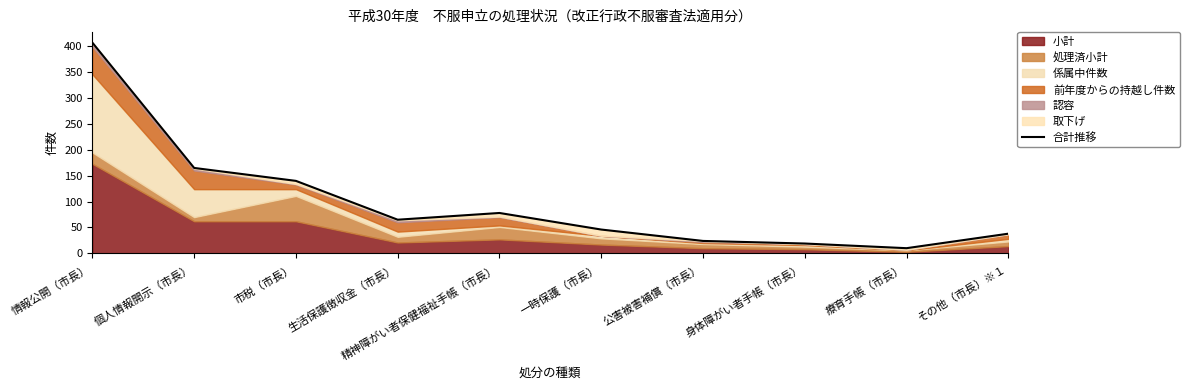

The chart shows a value of 11 at 公害被害補償（市長）. True or false?

False